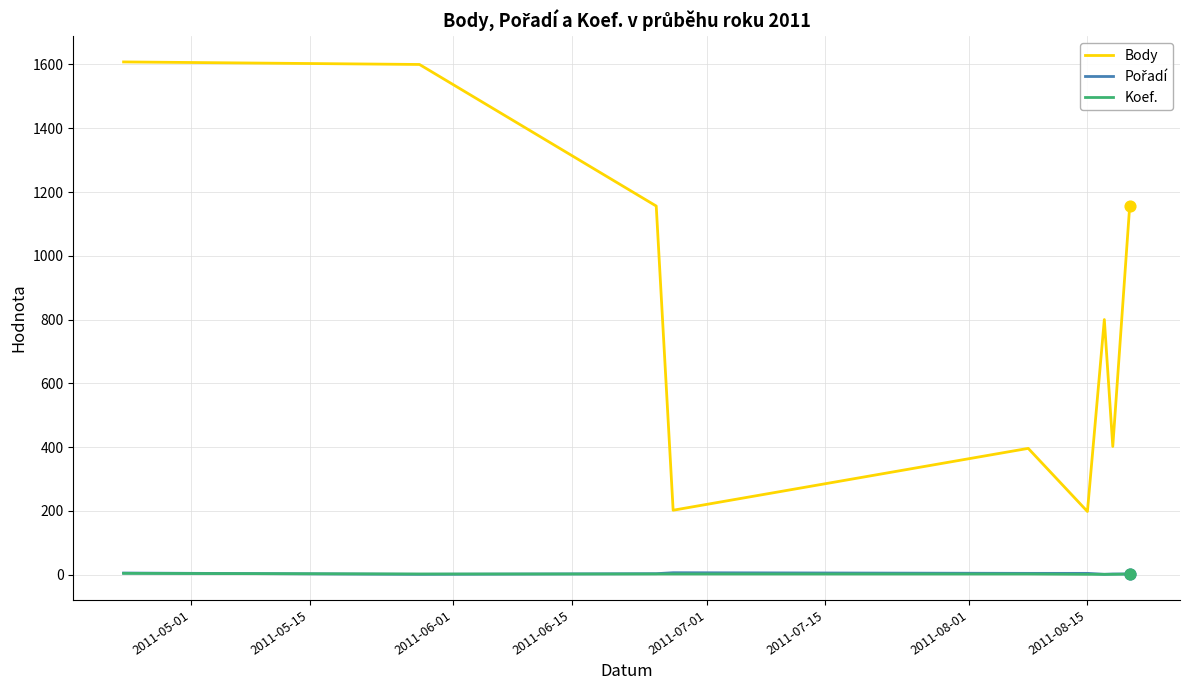

True or false: Body and Koef. cross at least once.

False